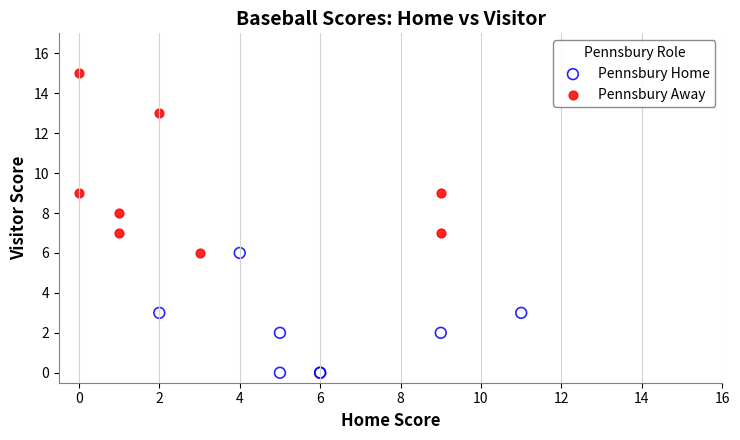

Which series reaches the maximum Y coordinate?

Pennsbury Away